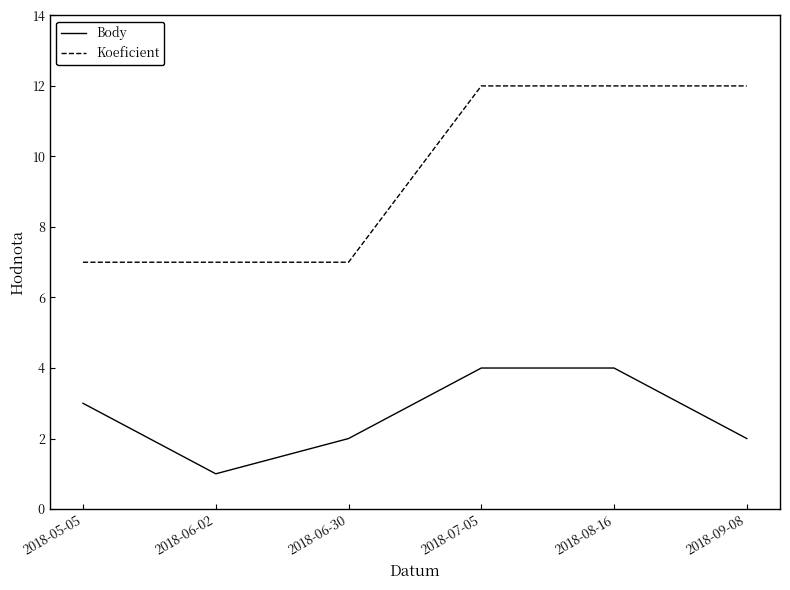

What is the sum of the Body values at 2018-07-05 and 2018-09-08?

6